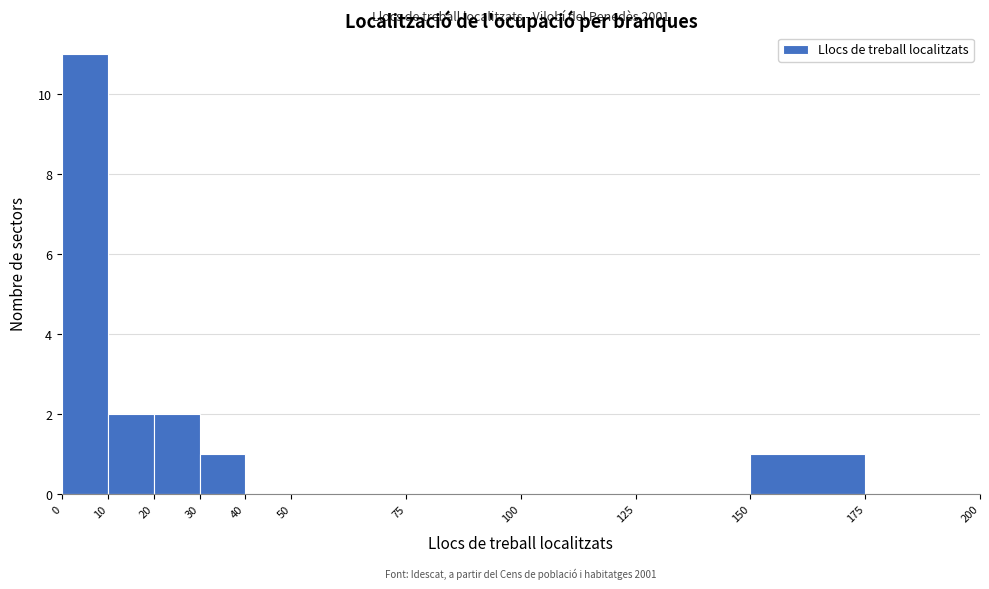

Over which range of the x-axis is the bar tallest?

0 to 10